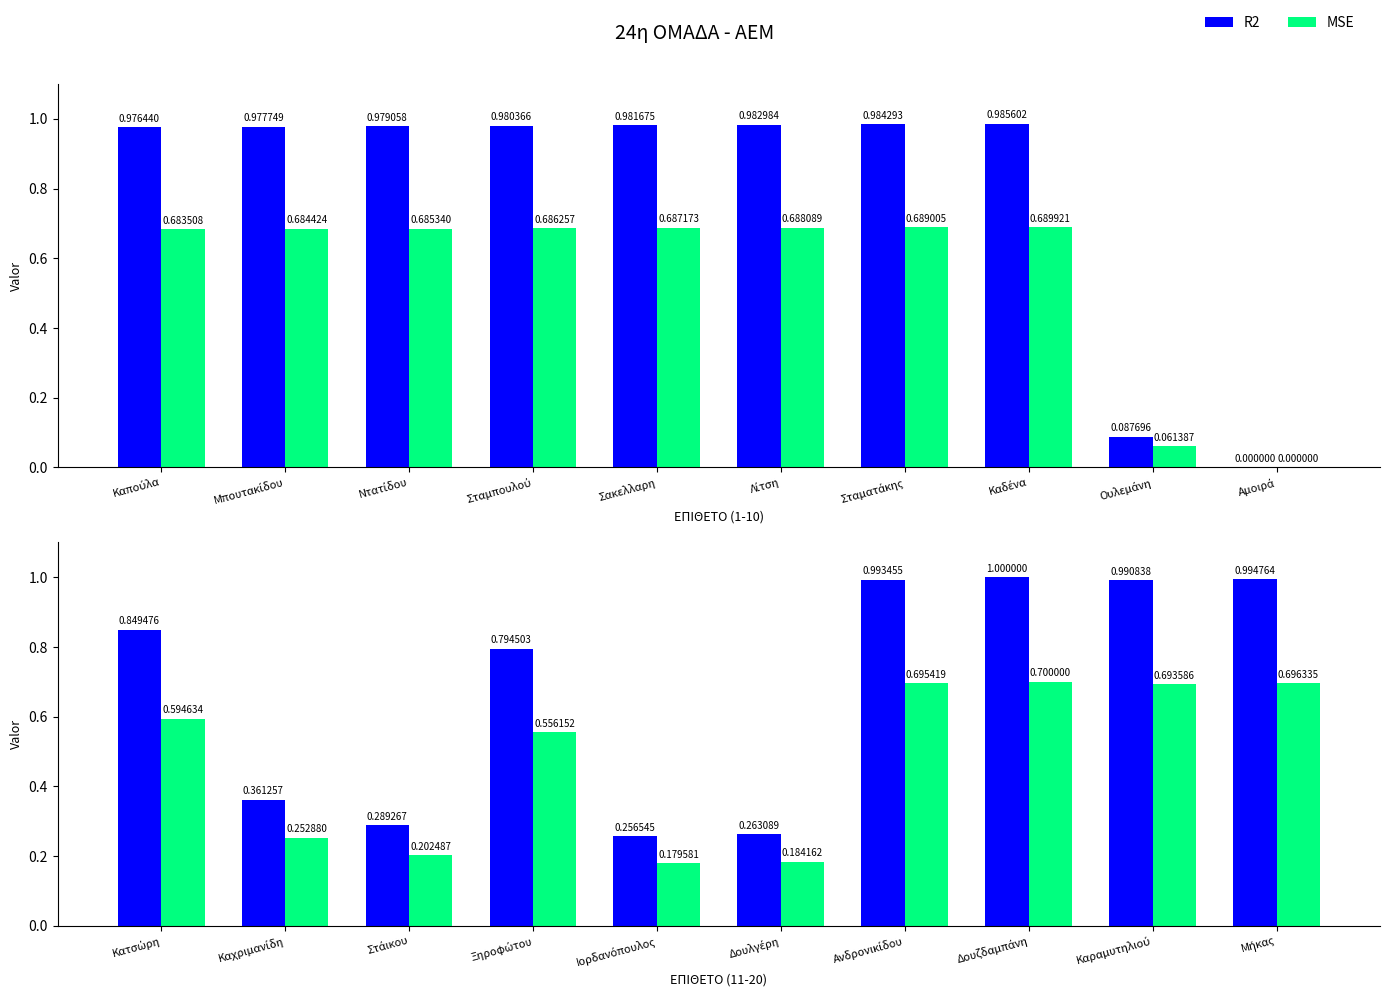

What is the greatest value displayed?

1.0